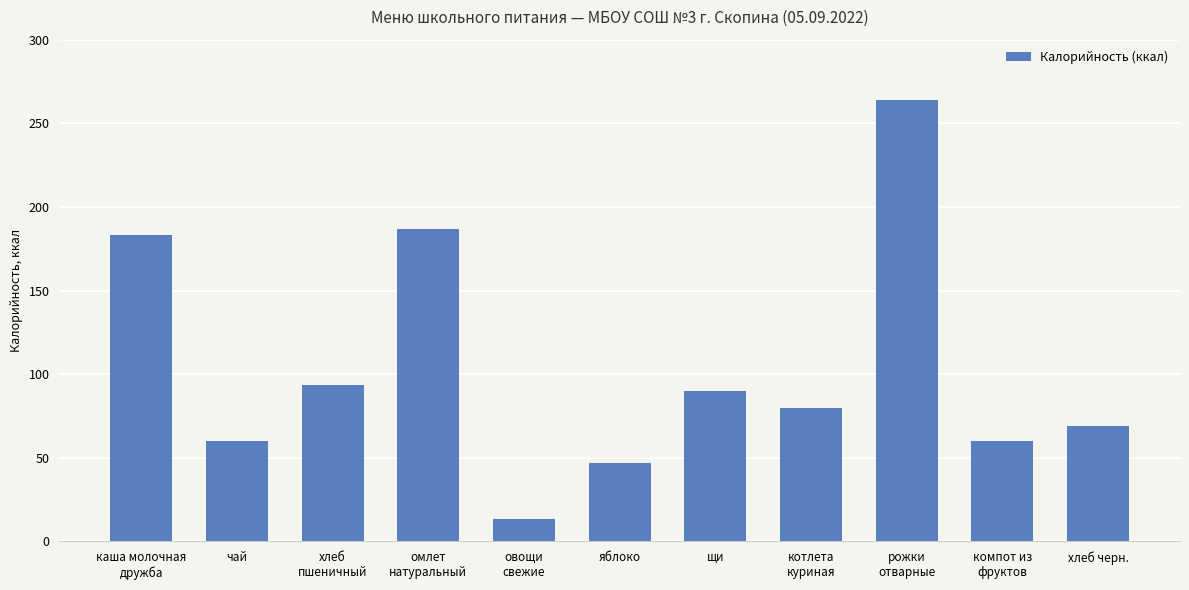

How many data points does each series have?

11